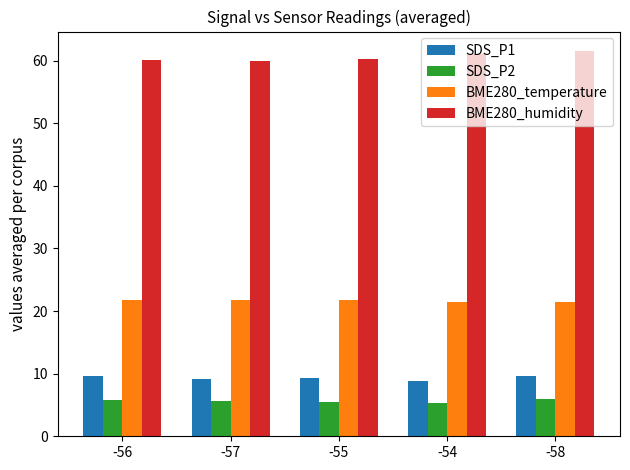

What is the highest value of the BME280_temperature series?

21.8